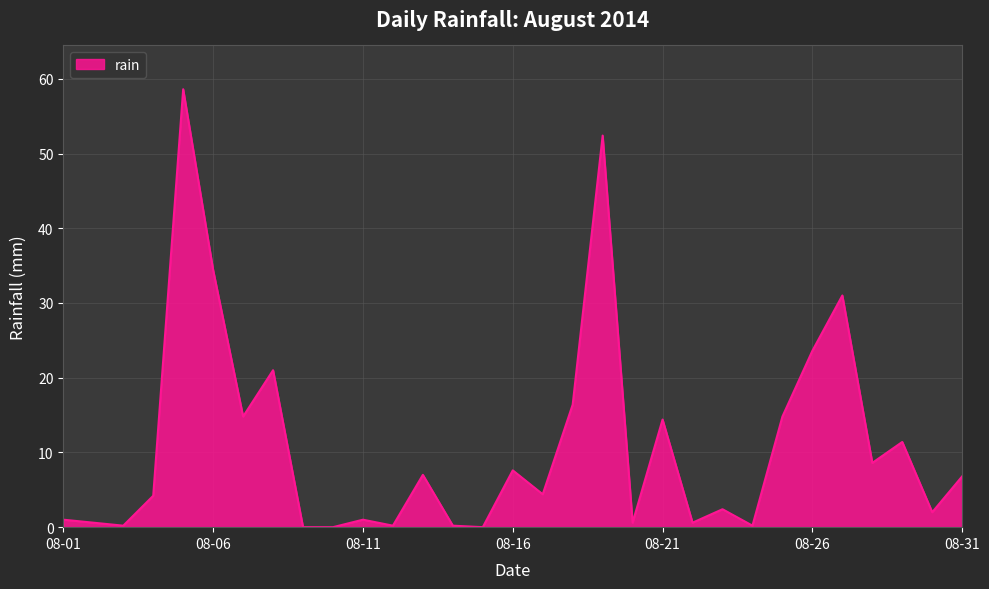

What is the average value?

11.0